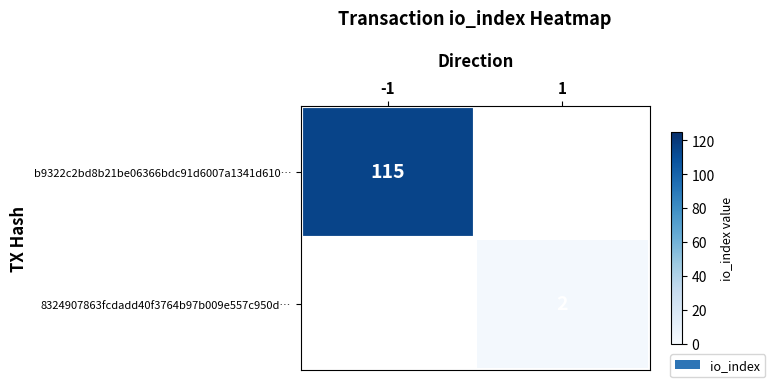

Is the value of 8324907863fcdadd40f3764b97b009e557c950d… at 1 greater than the value of b9322c2bd8b21be06366bdc91d6007a1341d610… at -1?

No